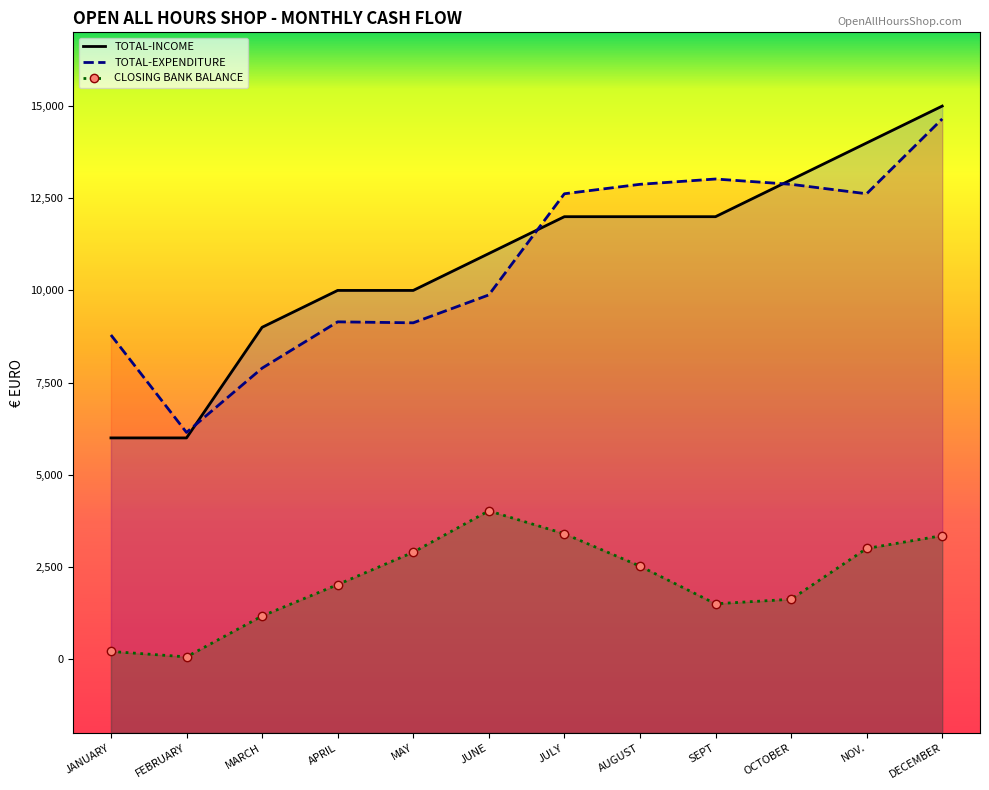

True or false: TOTAL-EXPENDITURE has more than 2 points higher than both neighbors.

False